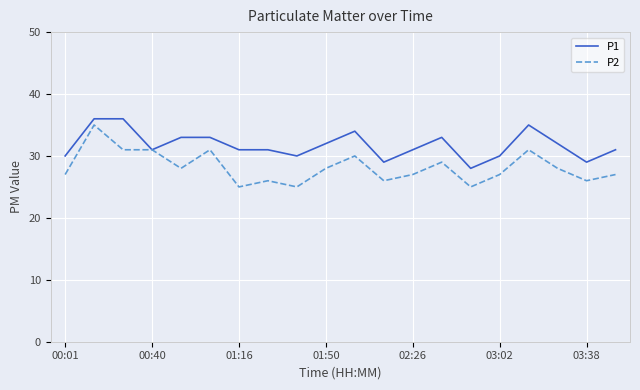

What is the difference between the second highest and second lowest values in the P1 series?

7